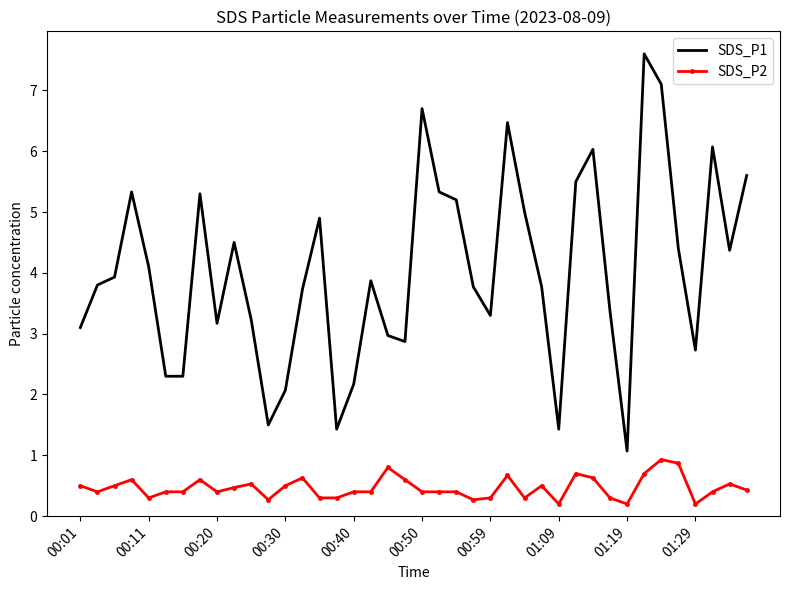

Which series has the widest spread of values?

SDS_P1